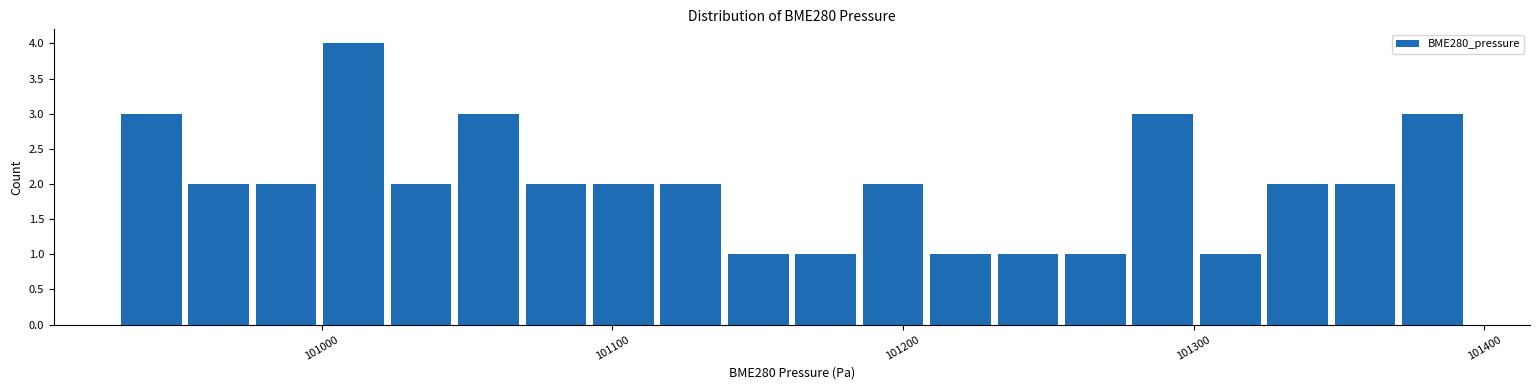

Around what value on the x-axis is the tallest bar? Give the approximate position of its centre, as read against the axis.

101010